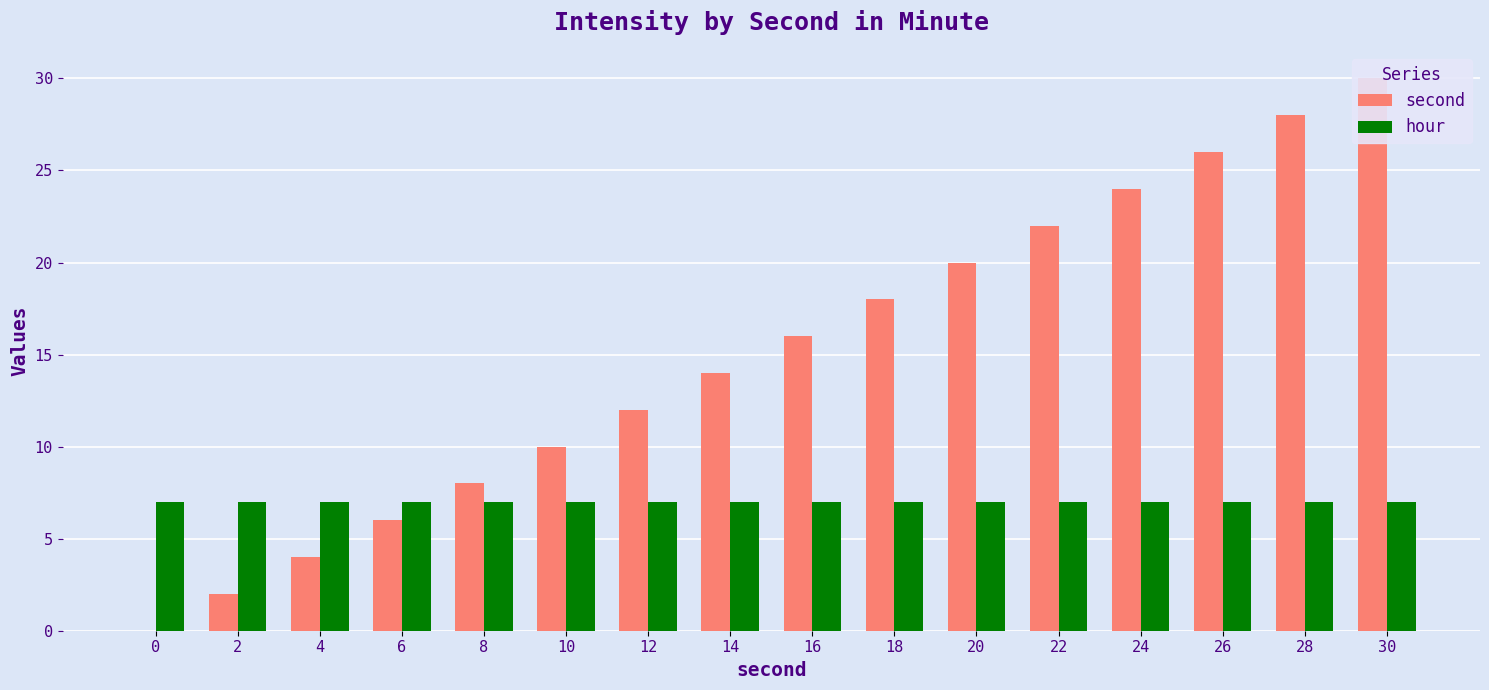

Is it true that hour equals 7 at 12?

True